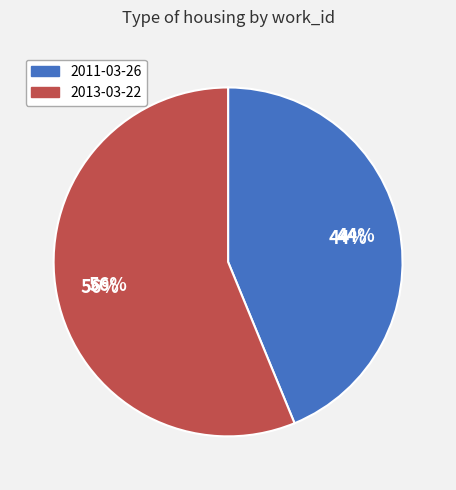

Does any single category account for the majority?

Yes